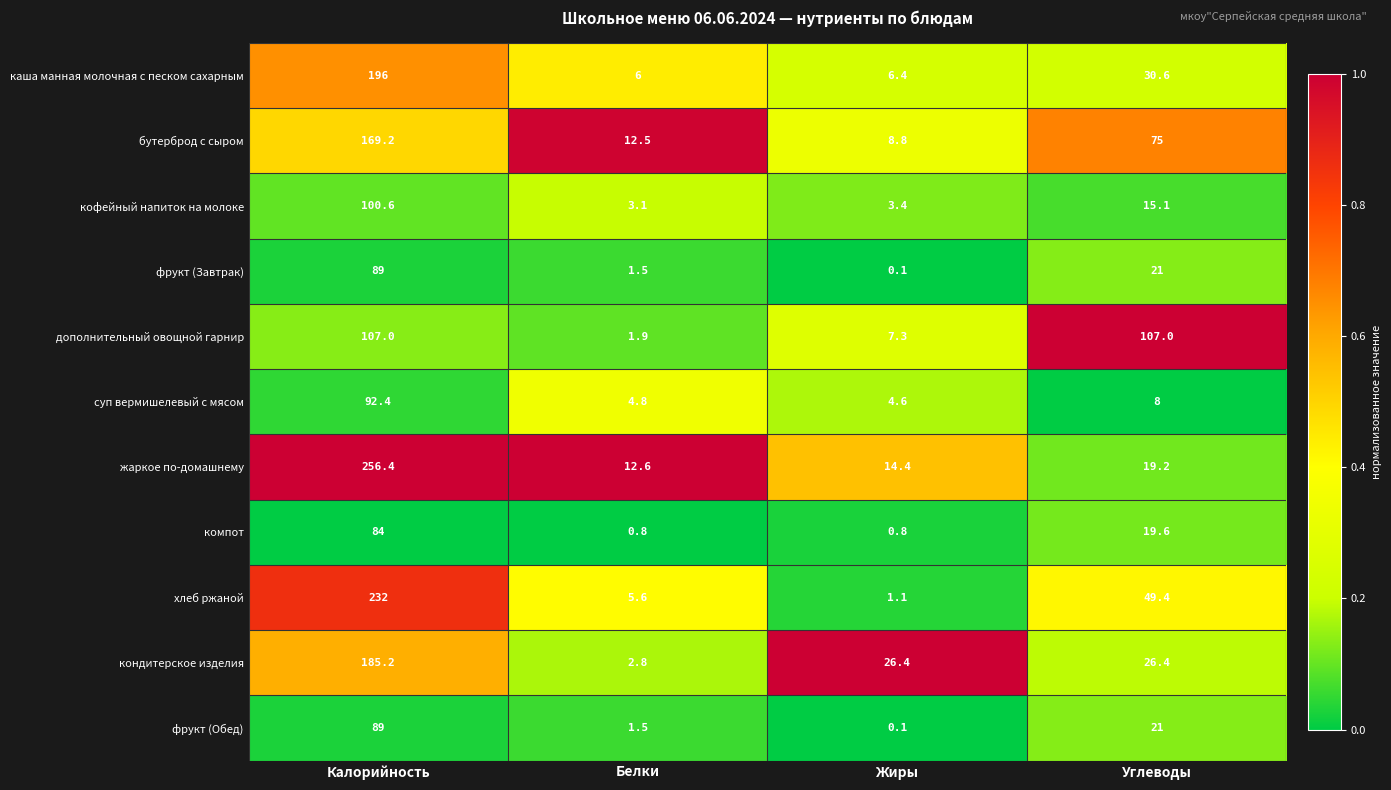

At which category does the chart reach its minimum across all series?

Жиры